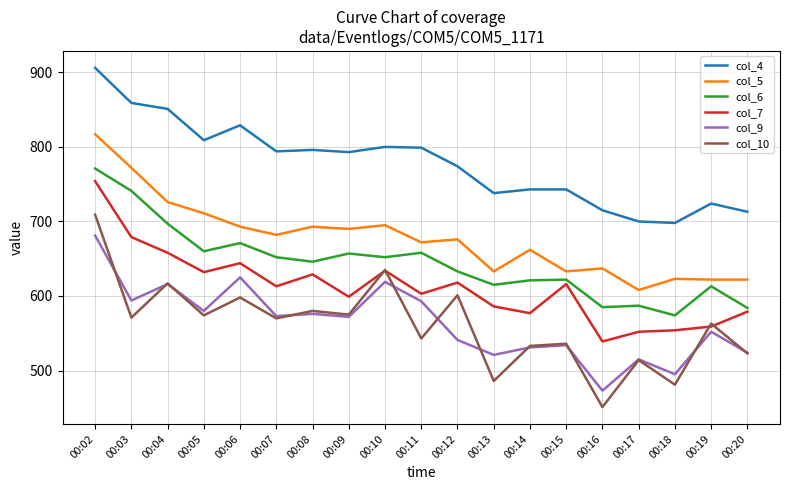

The col_6 series shows 585 at 00:16. True or false?

True